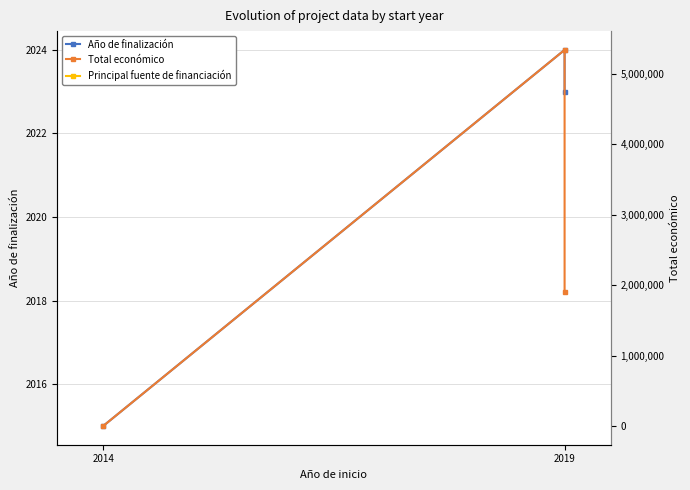

What position from the left is 2014?

1